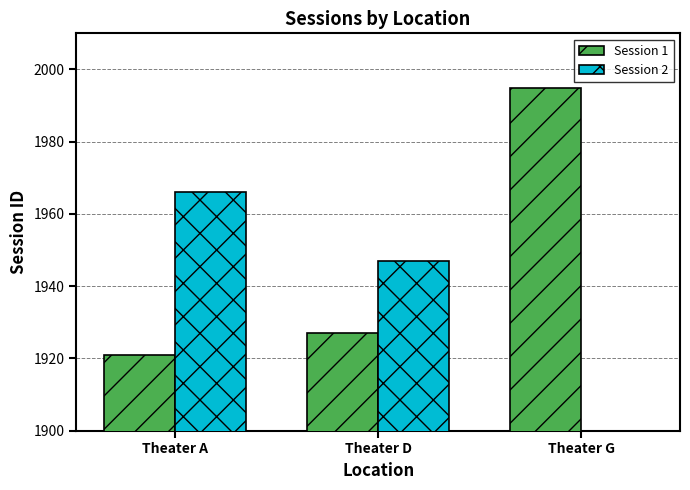

List the series in order of their peak value, highest first.

Session 1, Session 2